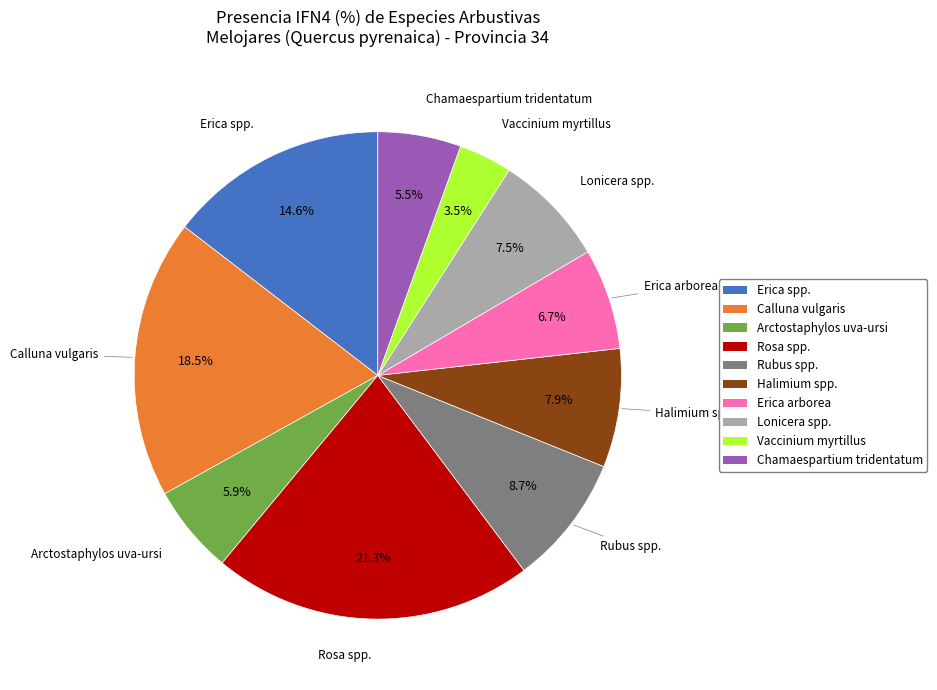

What percentage is NOT represented by Lonicera spp.?

92.5%